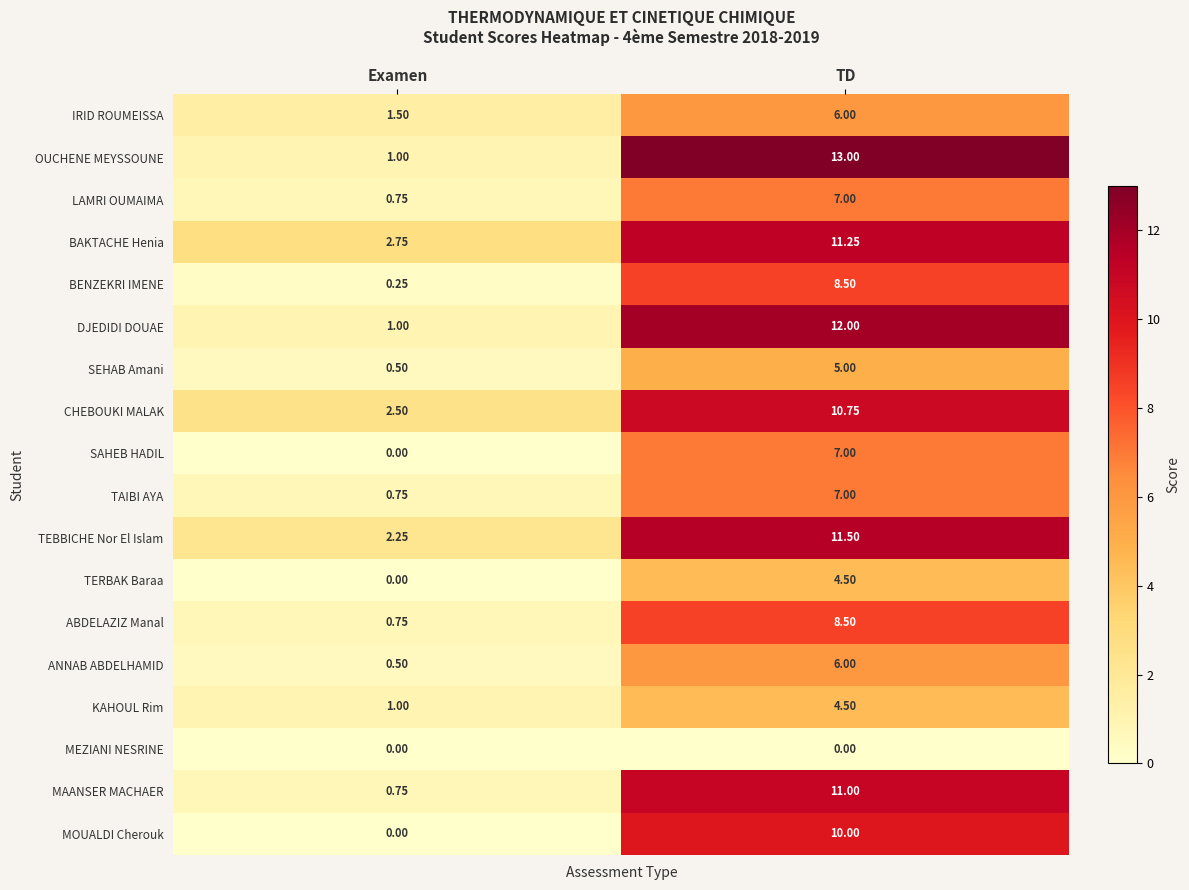

At which label is MOUALDI Cherouk closest to 5?

Examen